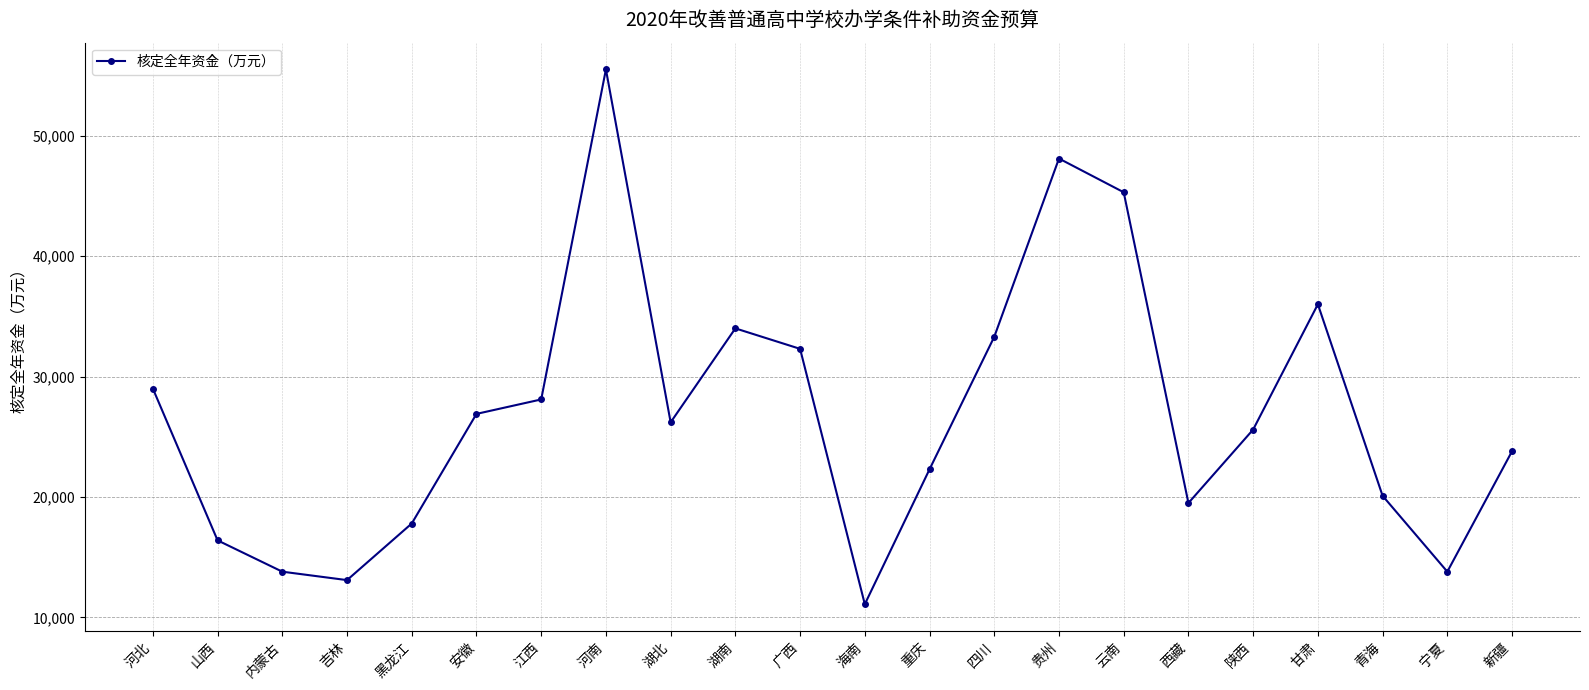

Reading right to left, what are all the values shown in this chart?

23800	13800	20100	36000	25600	19500	45300	48100	33300	22300	11100	32300	34000	26200	55500	28100	26900	17800	13100	13800	16400	29000